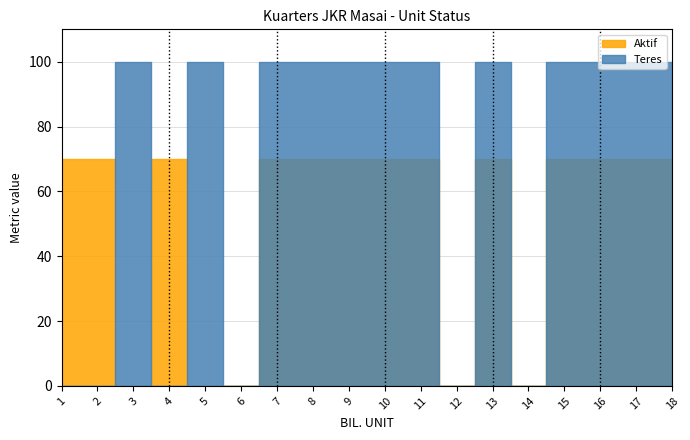

Which series has the largest range (max minus min)?

Teres